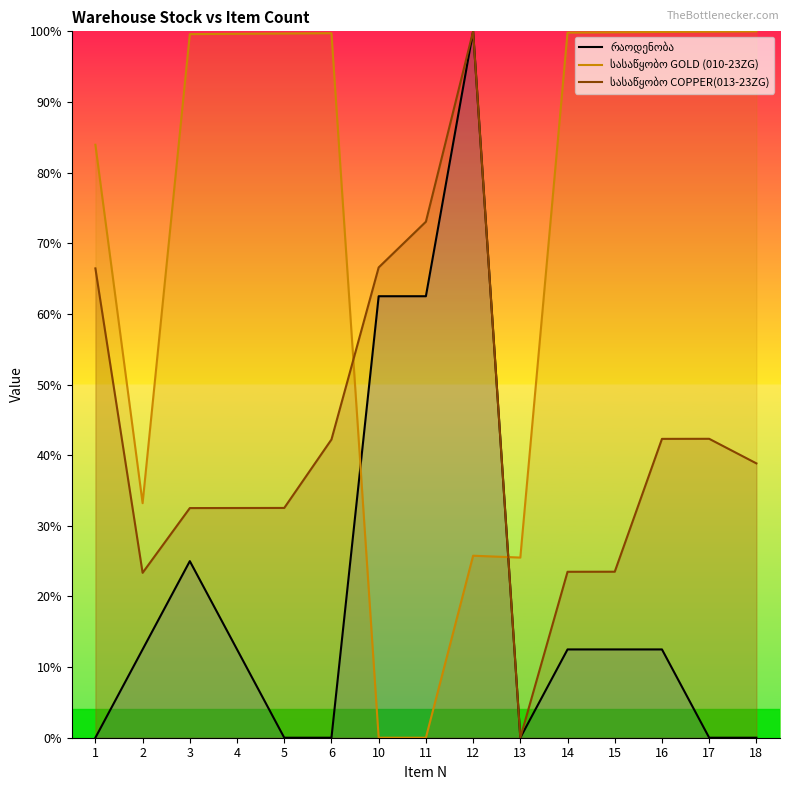

What is the difference between the რაოდენობა values at 18 and 10?

62.5